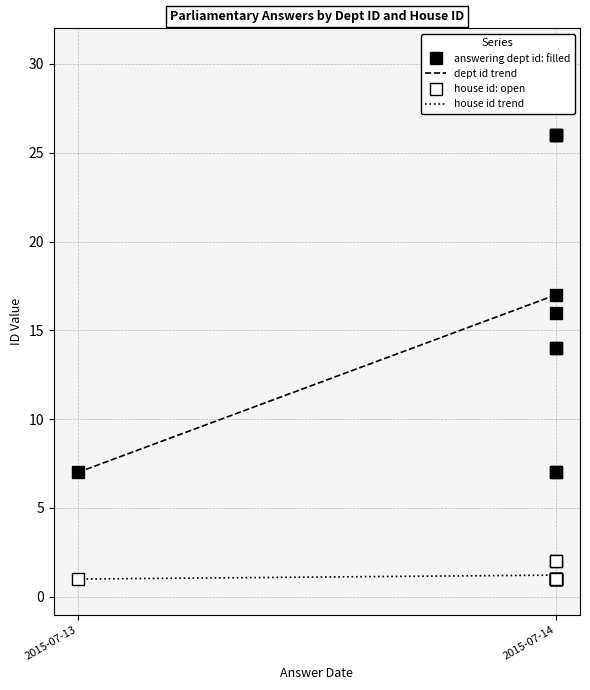

True or false: answering dept id and house id intersect in this chart.

False